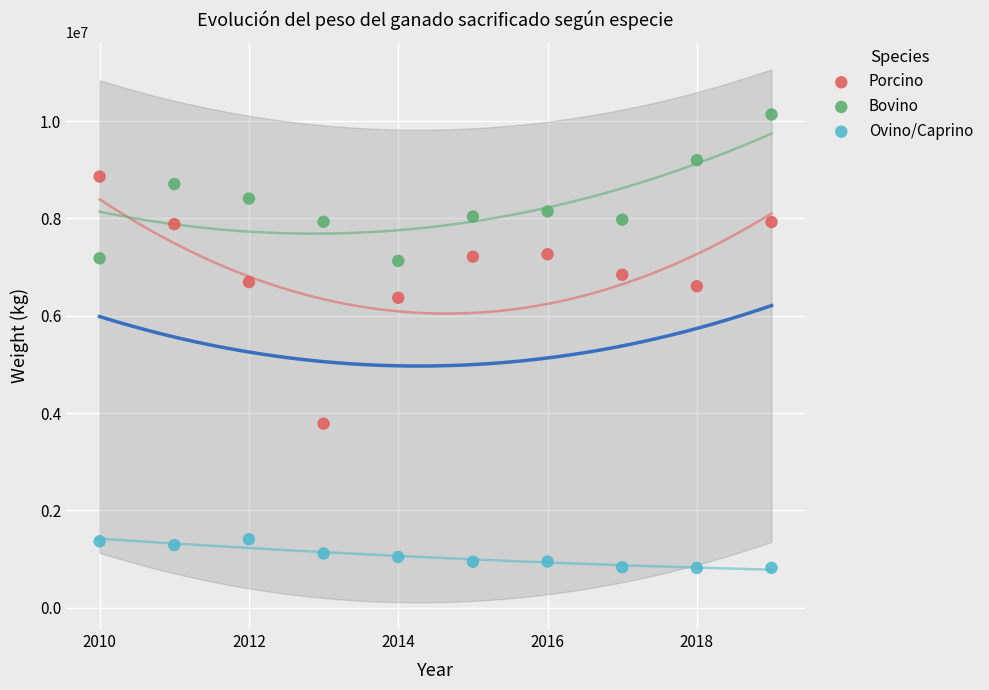

What is the X range (max minus min) for the scatter plot?

9